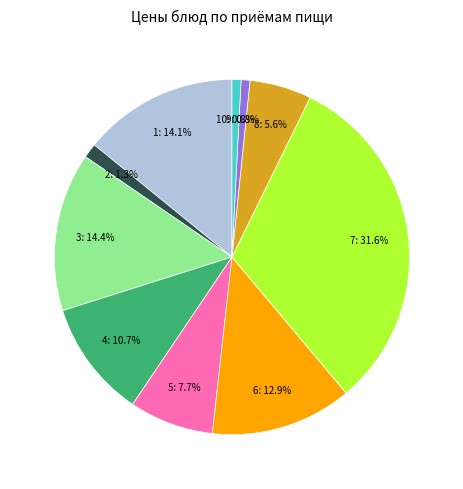

Is there a majority slice in this chart?

No